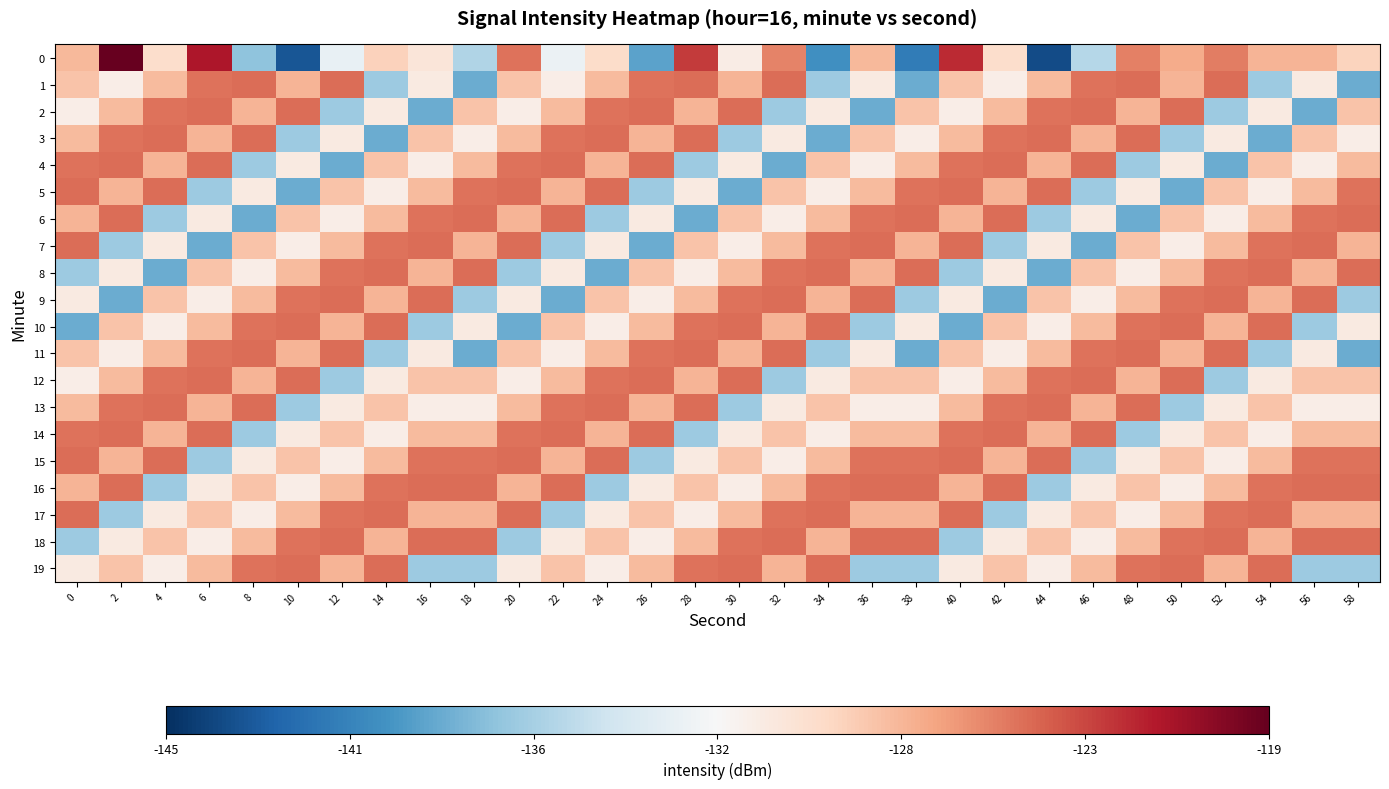

Reading left to right, extract all data points from this chart.

0: 0=-127.8	2=-119.1	4=-129.7	6=-121.5	8=-137.2	10=-143.2	12=-133.0	14=-129.0	16=-130.5	18=-135.9	20=-124.9	22=-132.7	24=-129.6	26=-139.0	28=-123.0	30=-131.1	32=-125.5	34=-139.9	36=-127.7	38=-141.0	40=-122.3	42=-129.7	44=-143.6	46=-135.7	48=-125.4	50=-127.2	52=-125.3	54=-127.6	56=-127.5	58=-129.1
1: 0=-128.3	2=-131.1	4=-127.9	6=-124.9	8=-124.8	10=-127.6	12=-124.8	14=-136.8	16=-130.8	18=-138.5	20=-128.3	22=-131.1	24=-127.9	26=-124.9	28=-124.8	30=-127.6	32=-124.8	34=-136.8	36=-130.8	38=-138.5	40=-128.3	42=-131.1	44=-127.9	46=-124.9	48=-124.8	50=-127.6	52=-124.8	54=-136.8	56=-130.8	58=-138.5
2: 0=-131.1	2=-127.9	4=-124.9	6=-124.8	8=-127.6	10=-124.8	12=-136.8	14=-130.8	16=-138.5	18=-128.3	20=-131.1	22=-127.9	24=-124.9	26=-124.8	28=-127.6	30=-124.8	32=-136.8	34=-130.8	36=-138.5	38=-128.3	40=-131.1	42=-127.9	44=-124.9	46=-124.8	48=-127.6	50=-124.8	52=-136.8	54=-130.8	56=-138.5	58=-128.3
3: 0=-127.9	2=-124.9	4=-124.8	6=-127.6	8=-124.8	10=-136.8	12=-130.8	14=-138.5	16=-128.3	18=-131.1	20=-127.9	22=-124.9	24=-124.8	26=-127.6	28=-124.8	30=-136.8	32=-130.8	34=-138.5	36=-128.3	38=-131.1	40=-127.9	42=-124.9	44=-124.8	46=-127.6	48=-124.8	50=-136.8	52=-130.8	54=-138.5	56=-128.3	58=-131.1
4: 0=-124.9	2=-124.8	4=-127.6	6=-124.8	8=-136.8	10=-130.8	12=-138.5	14=-128.3	16=-131.1	18=-127.9	20=-124.9	22=-124.8	24=-127.6	26=-124.8	28=-136.8	30=-130.8	32=-138.5	34=-128.3	36=-131.1	38=-127.9	40=-124.9	42=-124.8	44=-127.6	46=-124.8	48=-136.8	50=-130.8	52=-138.5	54=-128.3	56=-131.1	58=-127.9
5: 0=-124.8	2=-127.6	4=-124.8	6=-136.8	8=-130.8	10=-138.5	12=-128.3	14=-131.1	16=-127.9	18=-124.9	20=-124.8	22=-127.6	24=-124.8	26=-136.8	28=-130.8	30=-138.5	32=-128.3	34=-131.1	36=-127.9	38=-124.9	40=-124.8	42=-127.6	44=-124.8	46=-136.8	48=-130.8	50=-138.5	52=-128.3	54=-131.1	56=-127.9	58=-124.9
6: 0=-127.6	2=-124.8	4=-136.8	6=-130.8	8=-138.5	10=-128.3	12=-131.1	14=-127.9	16=-124.9	18=-124.8	20=-127.6	22=-124.8	24=-136.8	26=-130.8	28=-138.5	30=-128.3	32=-131.1	34=-127.9	36=-124.9	38=-124.8	40=-127.6	42=-124.8	44=-136.8	46=-130.8	48=-138.5	50=-128.3	52=-131.1	54=-127.9	56=-124.9	58=-124.8
7: 0=-124.8	2=-136.8	4=-130.8	6=-138.5	8=-128.3	10=-131.1	12=-127.9	14=-124.9	16=-124.8	18=-127.6	20=-124.8	22=-136.8	24=-130.8	26=-138.5	28=-128.3	30=-131.1	32=-127.9	34=-124.9	36=-124.8	38=-127.6	40=-124.8	42=-136.8	44=-130.8	46=-138.5	48=-128.3	50=-131.1	52=-127.9	54=-124.9	56=-124.8	58=-127.6
8: 0=-136.8	2=-130.8	4=-138.5	6=-128.3	8=-131.1	10=-127.9	12=-124.9	14=-124.8	16=-127.6	18=-124.8	20=-136.8	22=-130.8	24=-138.5	26=-128.3	28=-131.1	30=-127.9	32=-124.9	34=-124.8	36=-127.6	38=-124.8	40=-136.8	42=-130.8	44=-138.5	46=-128.3	48=-131.1	50=-127.9	52=-124.9	54=-124.8	56=-127.6	58=-124.8
9: 0=-130.8	2=-138.5	4=-128.3	6=-131.1	8=-127.9	10=-124.9	12=-124.8	14=-127.6	16=-124.8	18=-136.8	20=-130.8	22=-138.5	24=-128.3	26=-131.1	28=-127.9	30=-124.9	32=-124.8	34=-127.6	36=-124.8	38=-136.8	40=-130.8	42=-138.5	44=-128.3	46=-131.1	48=-127.9	50=-124.9	52=-124.8	54=-127.6	56=-124.8	58=-136.8
10: 0=-138.5	2=-128.3	4=-131.1	6=-127.9	8=-124.9	10=-124.8	12=-127.6	14=-124.8	16=-136.8	18=-130.8	20=-138.5	22=-128.3	24=-131.1	26=-127.9	28=-124.9	30=-124.8	32=-127.6	34=-124.8	36=-136.8	38=-130.8	40=-138.5	42=-128.3	44=-131.1	46=-127.9	48=-124.9	50=-124.8	52=-127.6	54=-124.8	56=-136.8	58=-130.8
11: 0=-128.3	2=-131.1	4=-127.9	6=-124.9	8=-124.8	10=-127.6	12=-124.8	14=-136.8	16=-130.8	18=-138.5	20=-128.3	22=-131.1	24=-127.9	26=-124.9	28=-124.8	30=-127.6	32=-124.8	34=-136.8	36=-130.8	38=-138.5	40=-128.3	42=-131.1	44=-127.9	46=-124.9	48=-124.8	50=-127.6	52=-124.8	54=-136.8	56=-130.8	58=-138.5
12: 0=-131.1	2=-127.9	4=-124.9	6=-124.8	8=-127.6	10=-124.8	12=-136.8	14=-130.8	16=-128.3	18=-128.3	20=-131.1	22=-127.9	24=-124.9	26=-124.8	28=-127.6	30=-124.8	32=-136.8	34=-130.8	36=-128.3	38=-128.3	40=-131.1	42=-127.9	44=-124.9	46=-124.8	48=-127.6	50=-124.8	52=-136.8	54=-130.8	56=-128.3	58=-128.3
13: 0=-127.9	2=-124.9	4=-124.8	6=-127.6	8=-124.8	10=-136.8	12=-130.8	14=-128.3	16=-131.1	18=-131.1	20=-127.9	22=-124.9	24=-124.8	26=-127.6	28=-124.8	30=-136.8	32=-130.8	34=-128.3	36=-131.1	38=-131.1	40=-127.9	42=-124.9	44=-124.8	46=-127.6	48=-124.8	50=-136.8	52=-130.8	54=-128.3	56=-131.1	58=-131.1
14: 0=-124.9	2=-124.8	4=-127.6	6=-124.8	8=-136.8	10=-130.8	12=-128.3	14=-131.1	16=-127.9	18=-127.9	20=-124.9	22=-124.8	24=-127.6	26=-124.8	28=-136.8	30=-130.8	32=-128.3	34=-131.1	36=-127.9	38=-127.9	40=-124.9	42=-124.8	44=-127.6	46=-124.8	48=-136.8	50=-130.8	52=-128.3	54=-131.1	56=-127.9	58=-127.9
15: 0=-124.8	2=-127.6	4=-124.8	6=-136.8	8=-130.8	10=-128.3	12=-131.1	14=-127.9	16=-124.9	18=-124.9	20=-124.8	22=-127.6	24=-124.8	26=-136.8	28=-130.8	30=-128.3	32=-131.1	34=-127.9	36=-124.9	38=-124.9	40=-124.8	42=-127.6	44=-124.8	46=-136.8	48=-130.8	50=-128.3	52=-131.1	54=-127.9	56=-124.9	58=-124.9
16: 0=-127.6	2=-124.8	4=-136.8	6=-130.8	8=-128.3	10=-131.1	12=-127.9	14=-124.9	16=-124.8	18=-124.8	20=-127.6	22=-124.8	24=-136.8	26=-130.8	28=-128.3	30=-131.1	32=-127.9	34=-124.9	36=-124.8	38=-124.8	40=-127.6	42=-124.8	44=-136.8	46=-130.8	48=-128.3	50=-131.1	52=-127.9	54=-124.9	56=-124.8	58=-124.8
17: 0=-124.8	2=-136.8	4=-130.8	6=-128.3	8=-131.1	10=-127.9	12=-124.9	14=-124.8	16=-127.6	18=-127.6	20=-124.8	22=-136.8	24=-130.8	26=-128.3	28=-131.1	30=-127.9	32=-124.9	34=-124.8	36=-127.6	38=-127.6	40=-124.8	42=-136.8	44=-130.8	46=-128.3	48=-131.1	50=-127.9	52=-124.9	54=-124.8	56=-127.6	58=-127.6
18: 0=-136.8	2=-130.8	4=-128.3	6=-131.1	8=-127.9	10=-124.9	12=-124.8	14=-127.6	16=-124.8	18=-124.8	20=-136.8	22=-130.8	24=-128.3	26=-131.1	28=-127.9	30=-124.9	32=-124.8	34=-127.6	36=-124.8	38=-124.8	40=-136.8	42=-130.8	44=-128.3	46=-131.1	48=-127.9	50=-124.9	52=-124.8	54=-127.6	56=-124.8	58=-124.8
19: 0=-130.8	2=-128.3	4=-131.1	6=-127.9	8=-124.9	10=-124.8	12=-127.6	14=-124.8	16=-136.8	18=-136.8	20=-130.8	22=-128.3	24=-131.1	26=-127.9	28=-124.9	30=-124.8	32=-127.6	34=-124.8	36=-136.8	38=-136.8	40=-130.8	42=-128.3	44=-131.1	46=-127.9	48=-124.9	50=-124.8	52=-127.6	54=-124.8	56=-136.8	58=-136.8